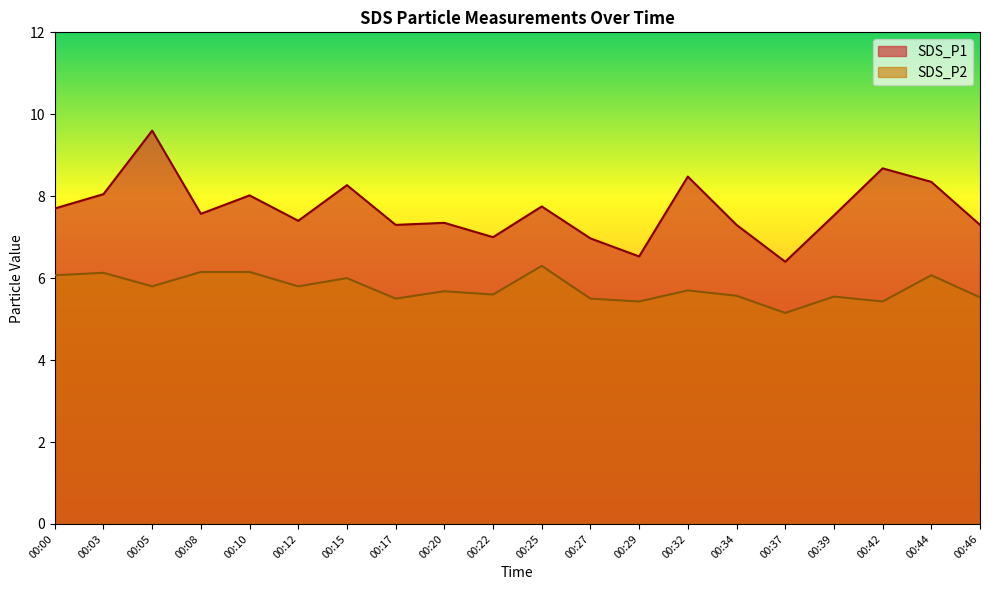

The value of SDS_P2 at 00:08 is 9.7. True or false?

False